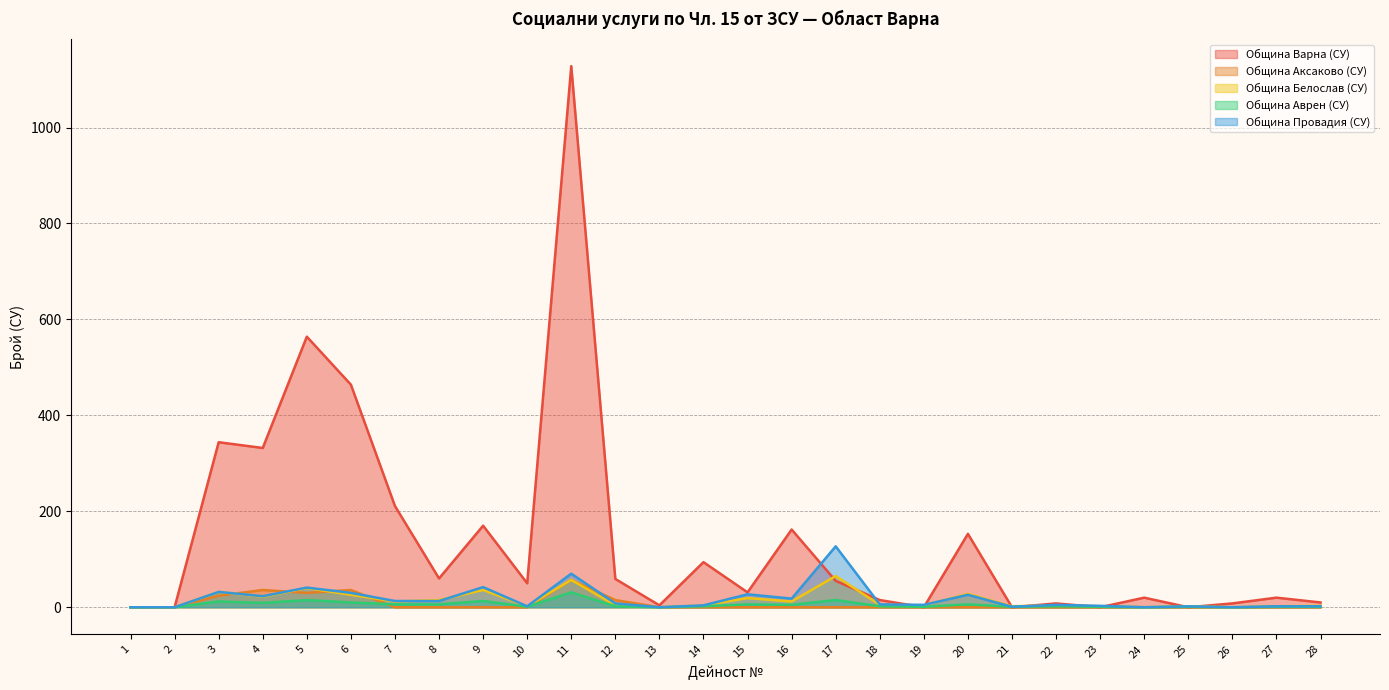

What is the sum of the Община Провадия (СУ) values at 11 and 15?

97